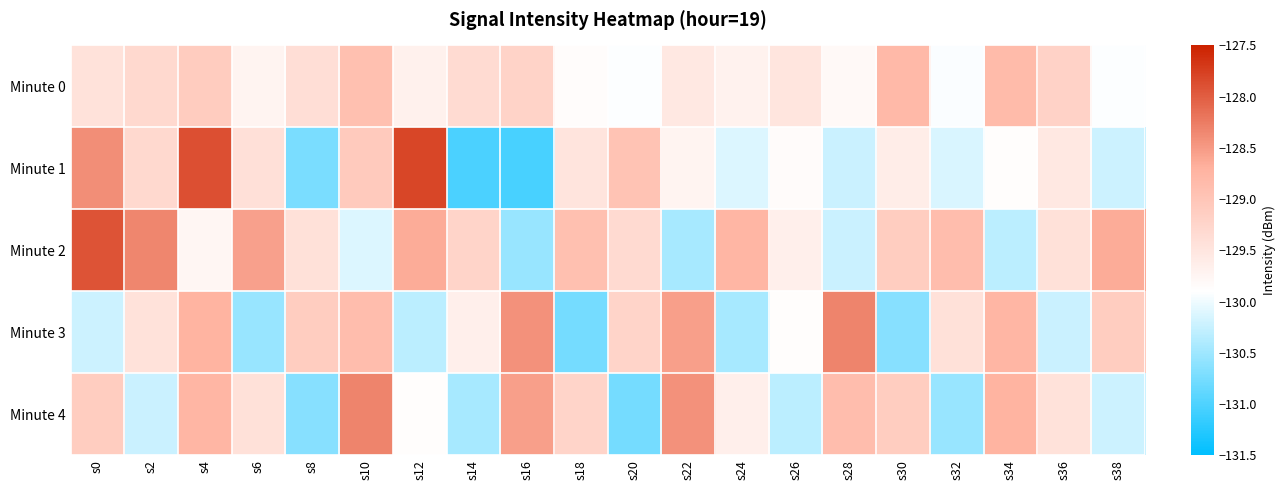

What is the maximum value shown in the chart?

-127.8